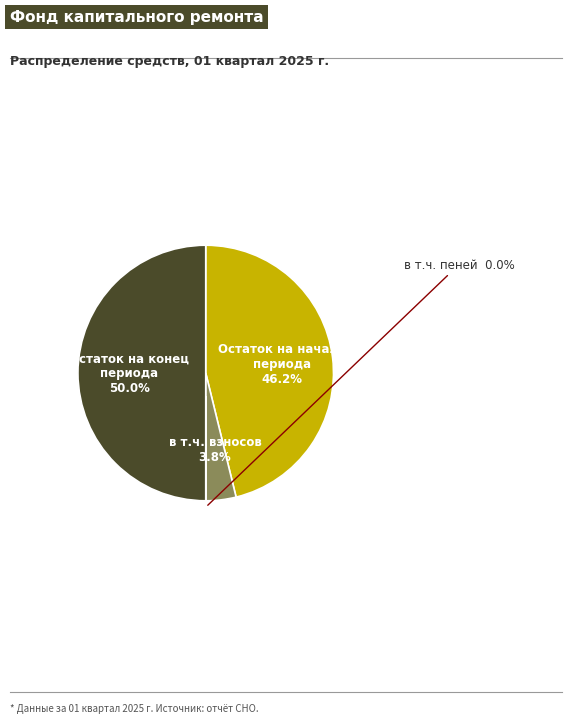

To the nearest percent, what is the difference between the largest and smallest slice percentages?

50%